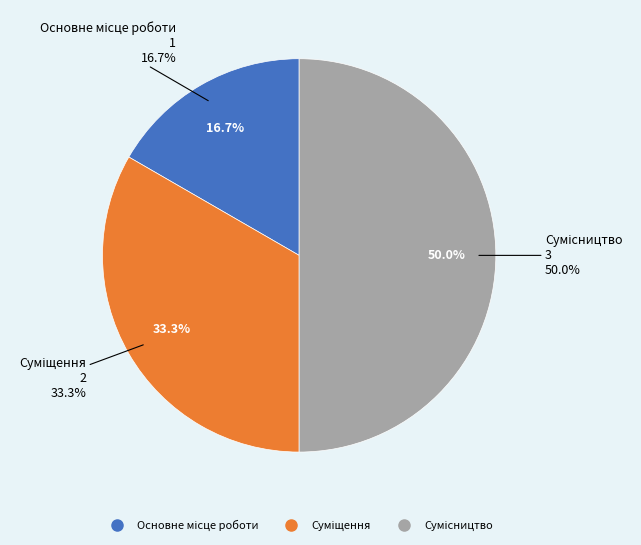

True or false: Сумісництво accounts for 50% of the total.

True